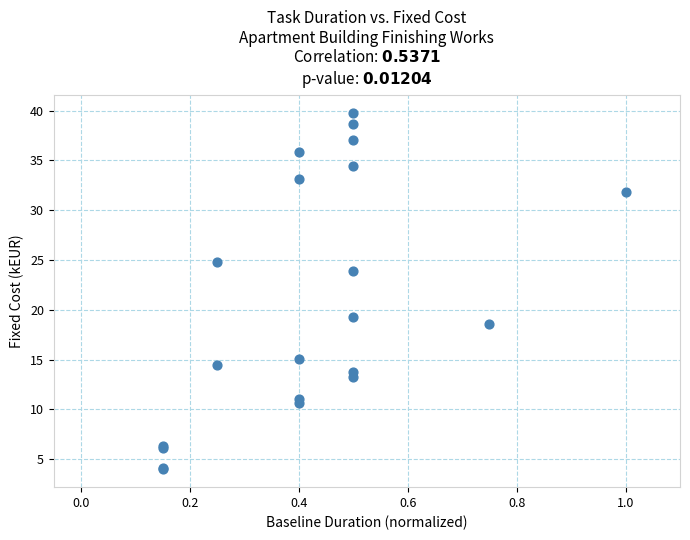

What Y value in the scatter plot is closest to 21?

19.3